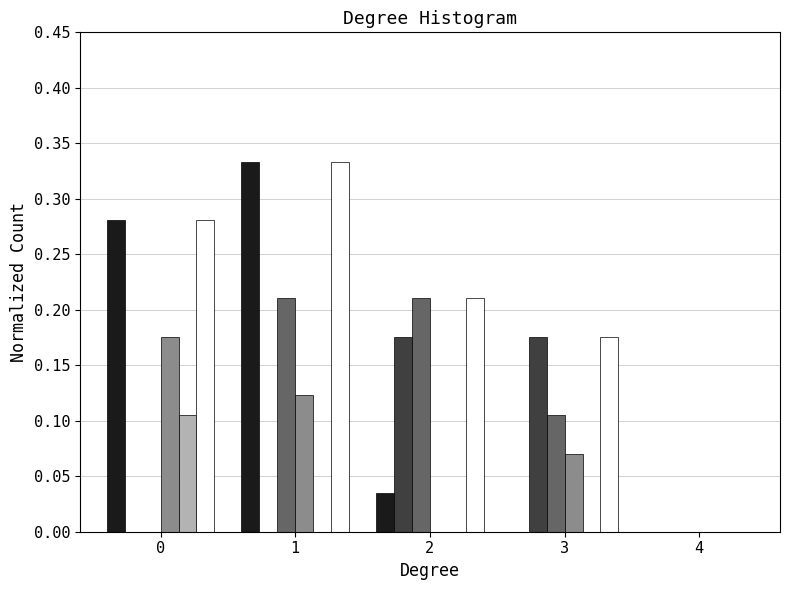

What is the total value across all series at 0?

0.8